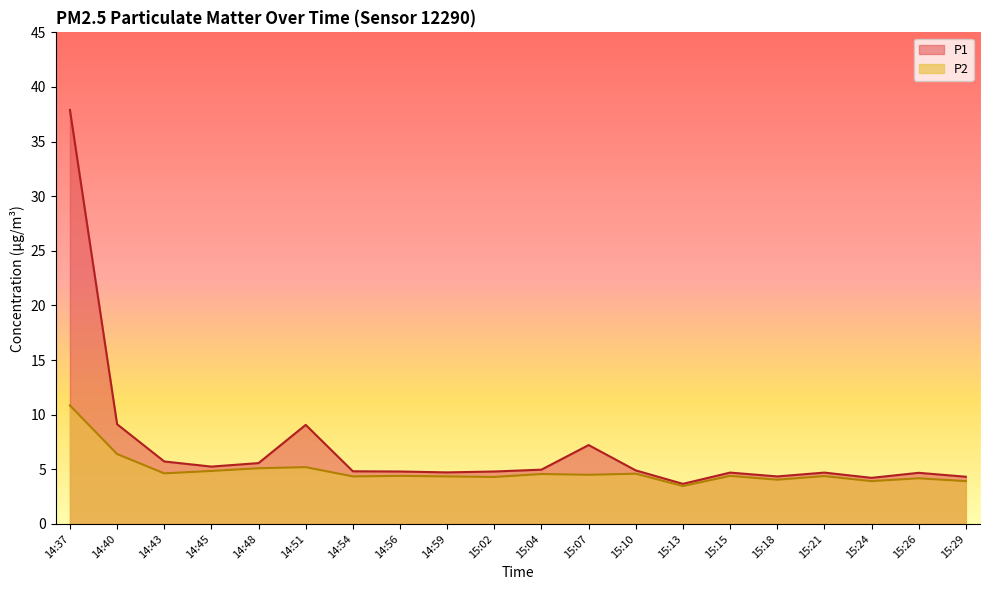

How many values in the P2 series exceed 4?

17